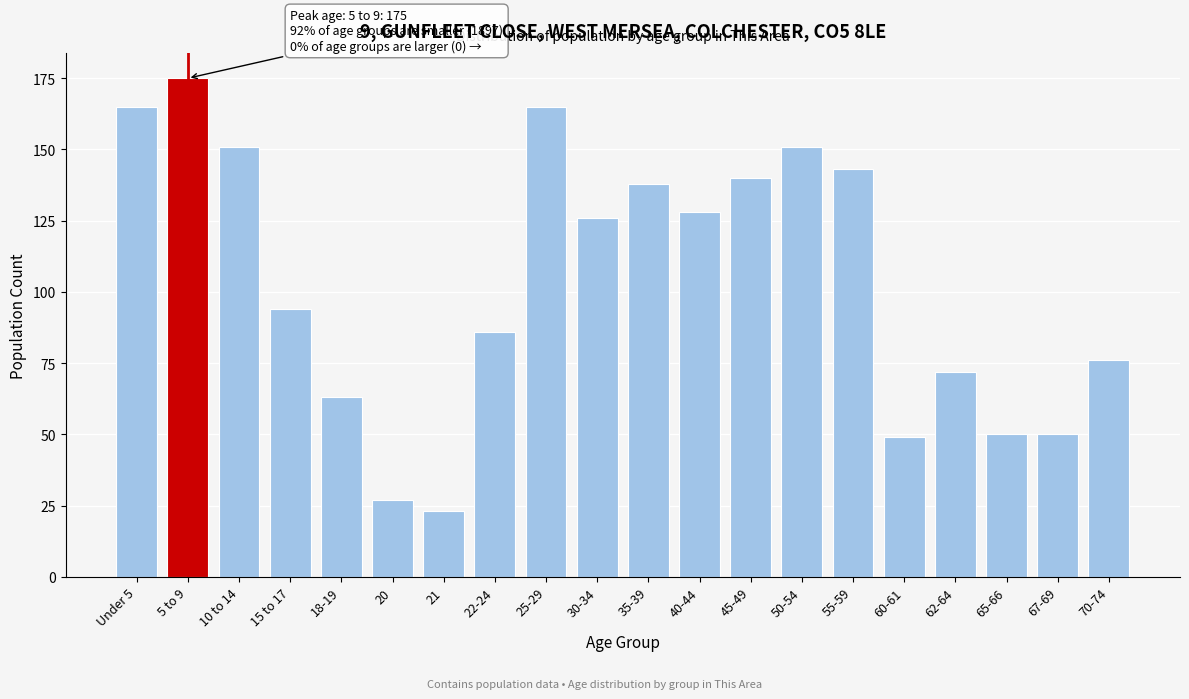

Reading right to left, transcribe all the data shown in this chart.

70-74=76	67-69=50	65-66=50	62-64=72	60-61=49	55-59=143	50-54=151	45-49=140	40-44=128	35-39=138	30-34=126	25-29=165	22-24=86	21=23	20=27	18-19=63	15 to 17=94	10 to 14=151	5 to 9=175	Under 5=165